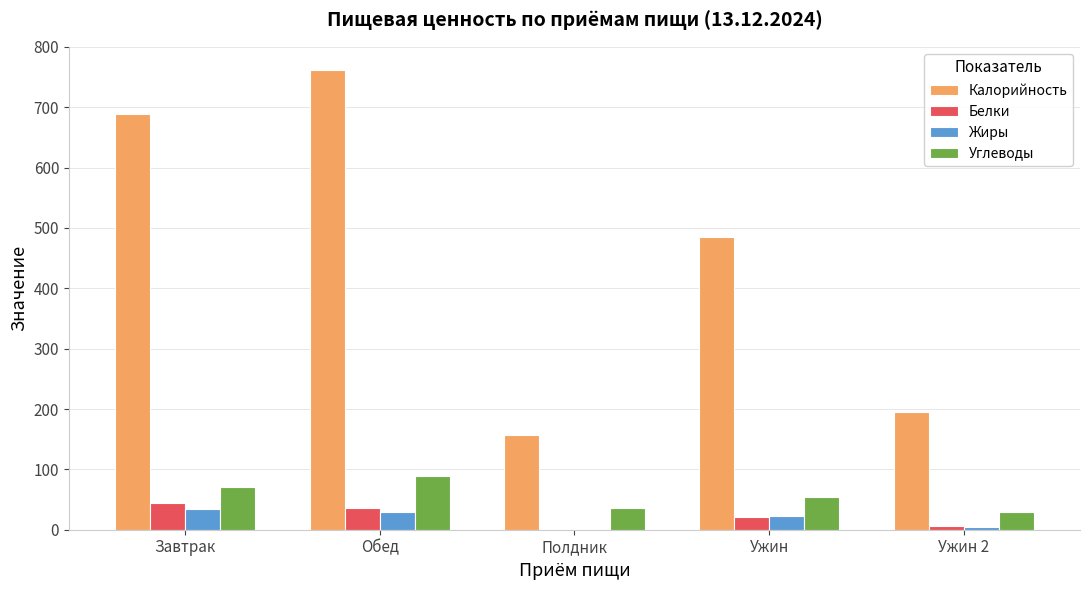

What is the total value across all series at Завтрак?

836.8